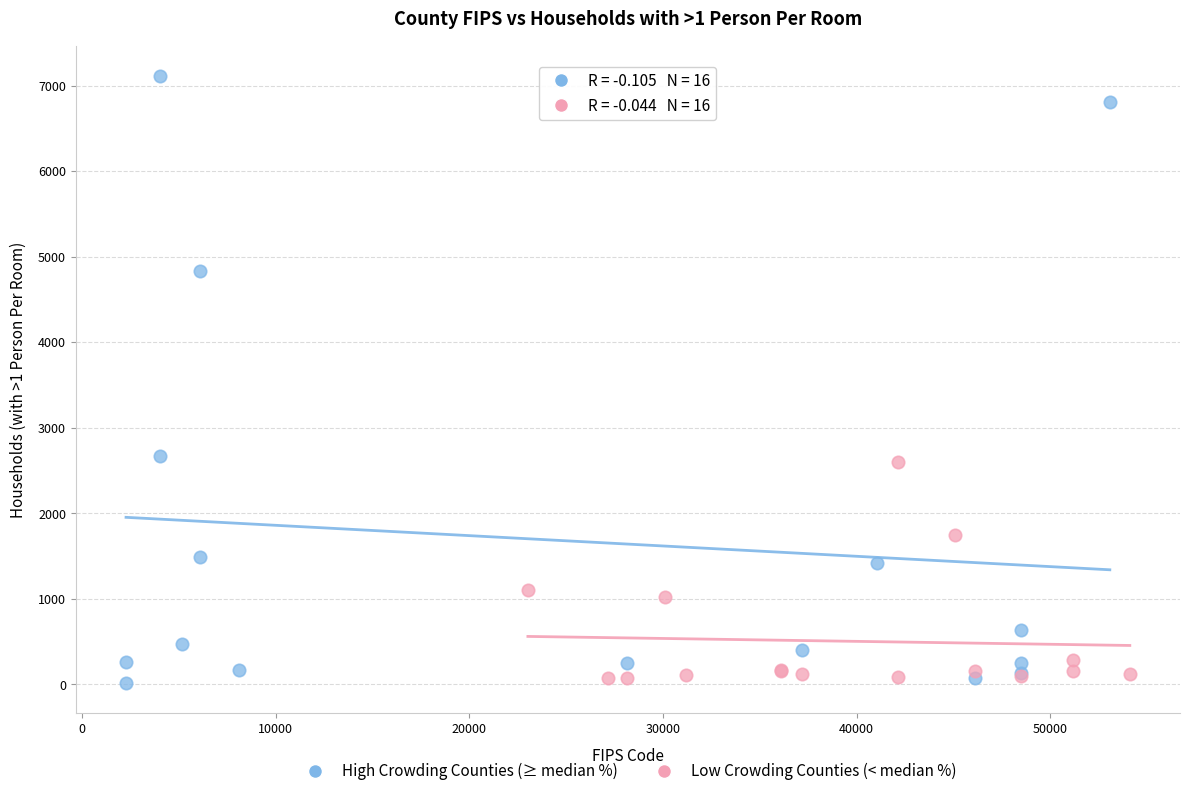

Which series has the widest spread of Y values?

High Crowding Counties (≥ median %)